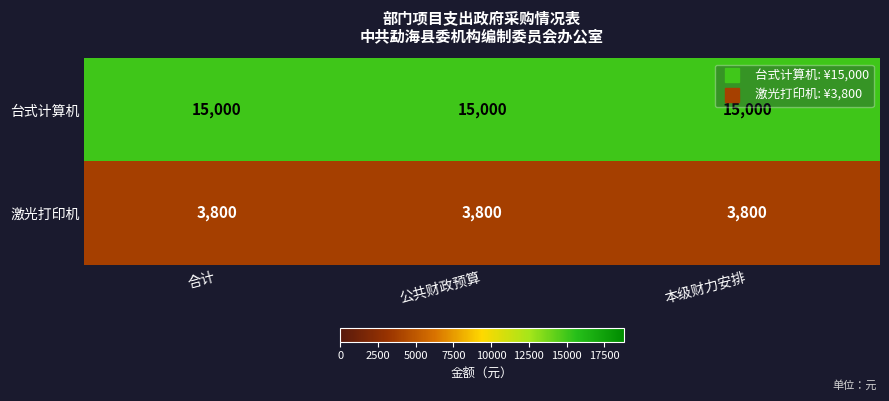

What is the total value across all series at 合计?

18800